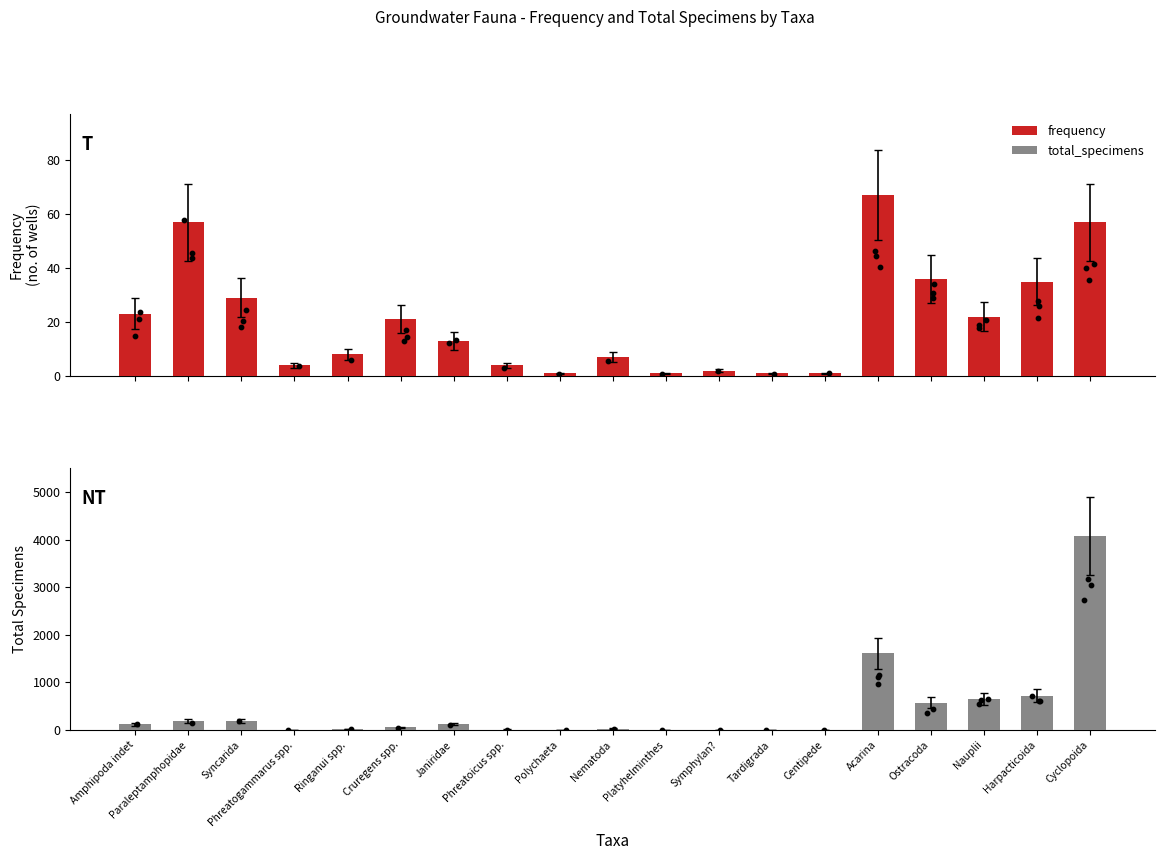

Which series reaches the maximum Y coordinate?

total_specimens